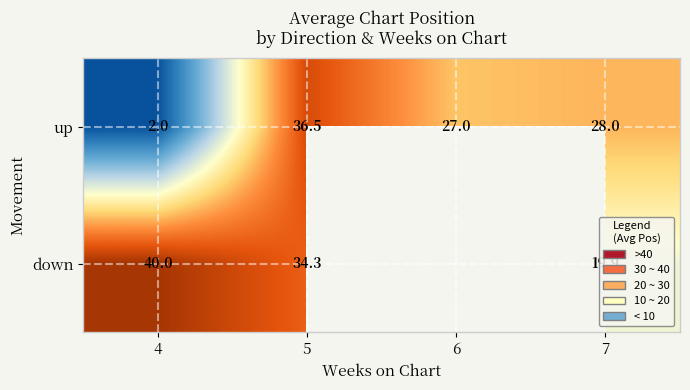

How many data points in up are less than 28?

2